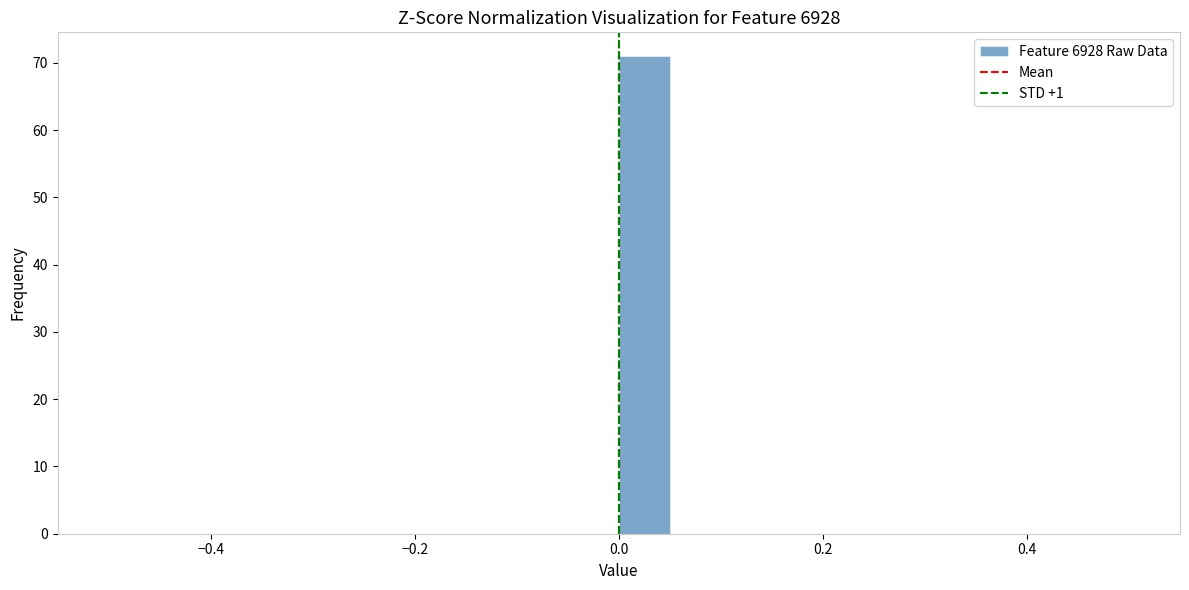

Around what value on the x-axis is the tallest bar? Give the approximate position of its centre, as read against the axis.

0.02